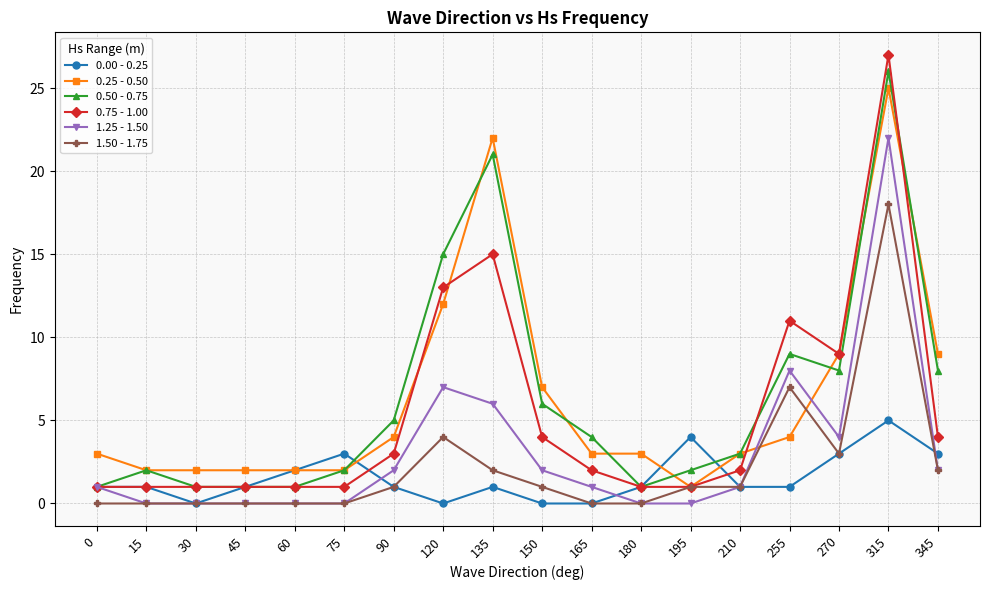

The 0.25 - 0.50 series shows 7 at 90. True or false?

False